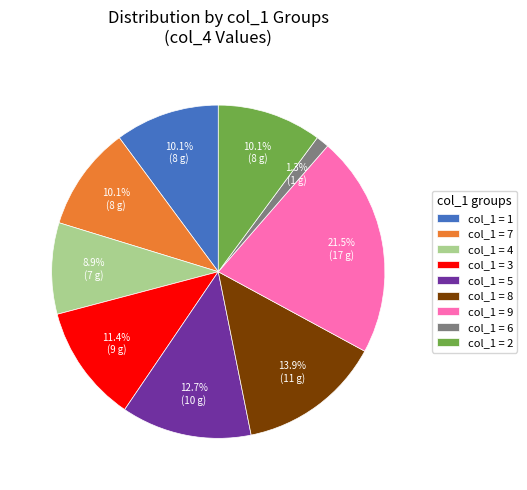

Does col_1 = 8 represent more than half of the total?

No